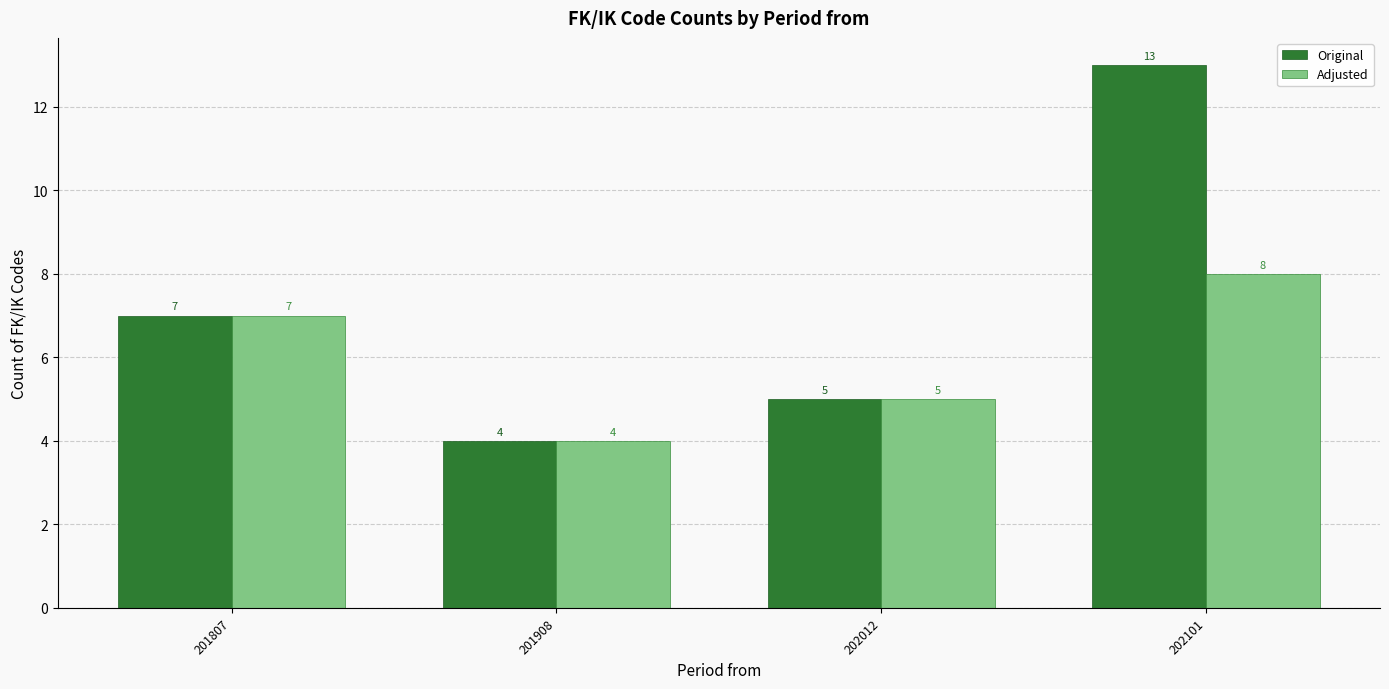

What is the difference between the Original values at 201908 and 202101?

9